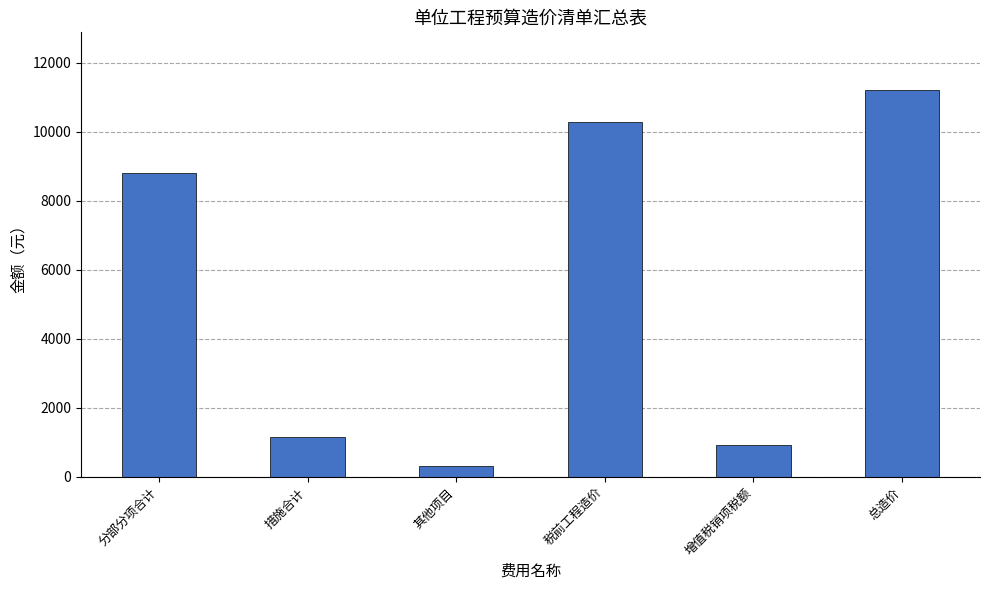

Where is the data nearest to the value 5759?

分部分项合计